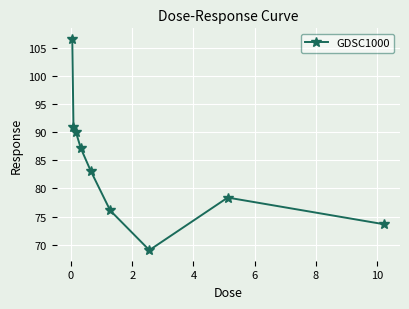

Reading left to right, extract all data points from this chart.

106.7	90.9	90.0	87.2	83.2	76.1	69.0	78.4	73.6